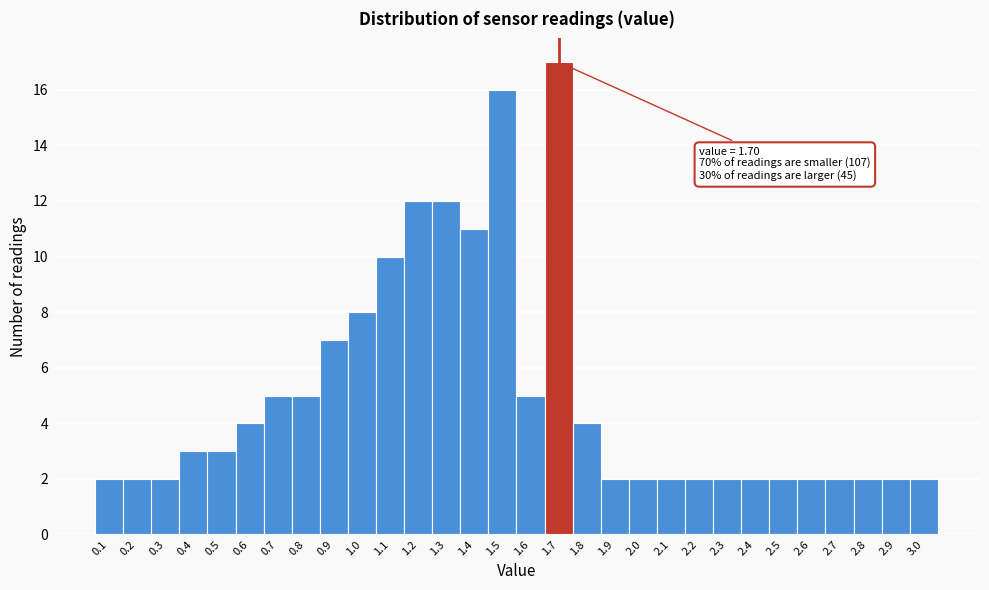

Which range on the x-axis has the tallest bar?

1.65 to 1.75